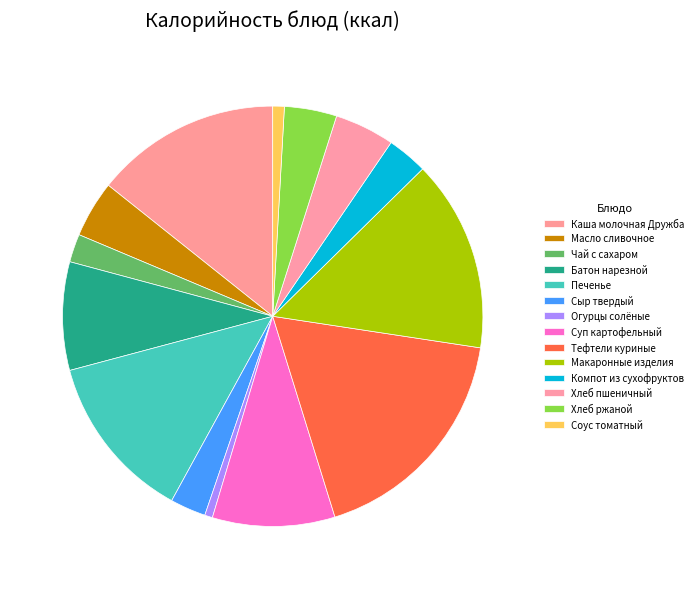

Between Батон нарезной and Каша молочная Дружба, which is larger?

Каша молочная Дружба